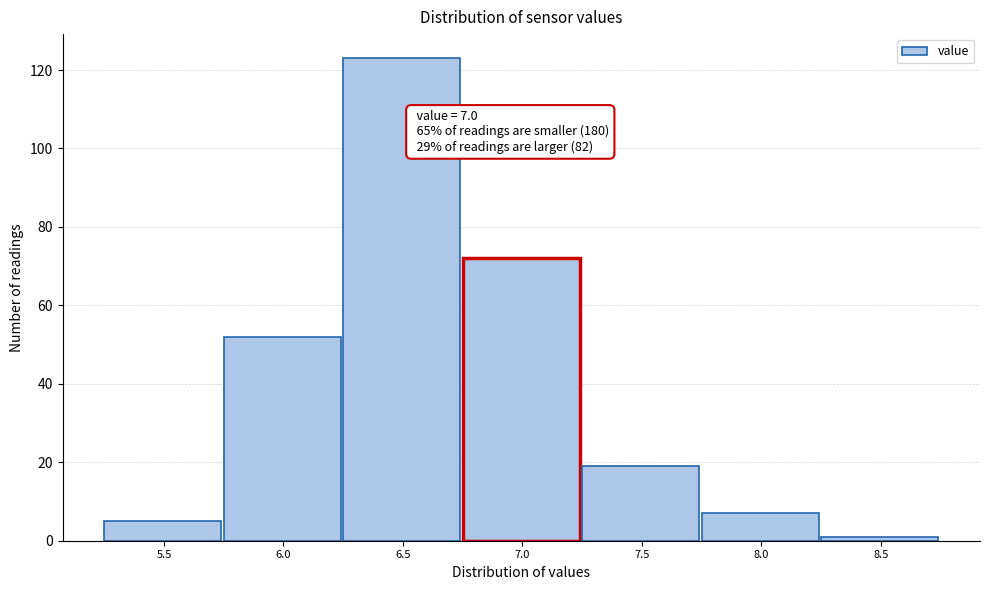

Reading left to right, transcribe all the data shown in this chart.

5	52	123	72	19	7	1